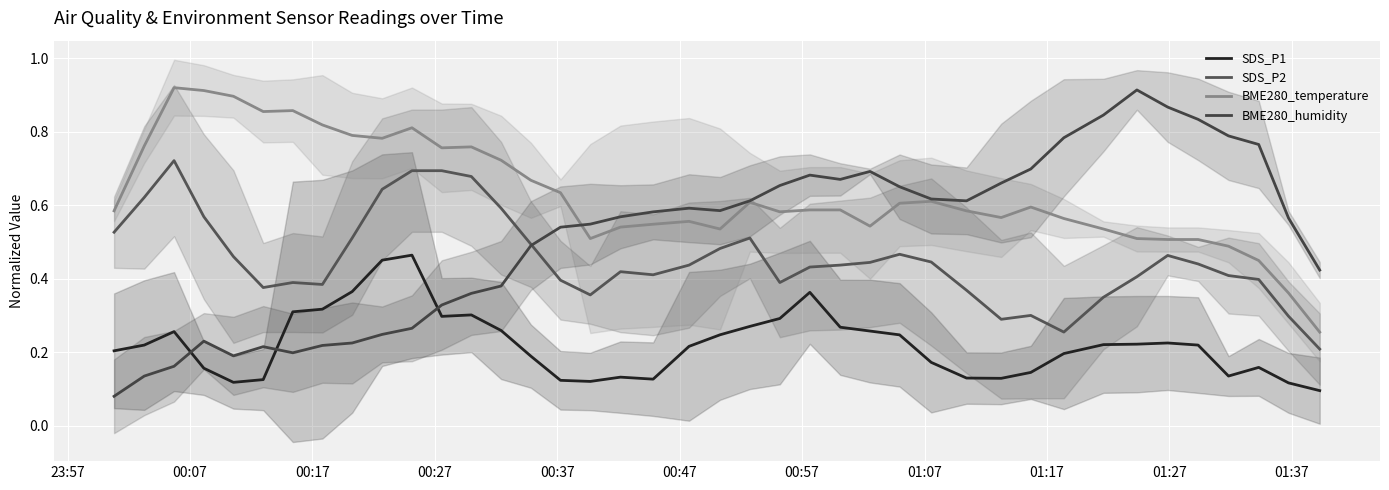

What is the value of the BME280_humidity point at the 23rd from the left?

0.7